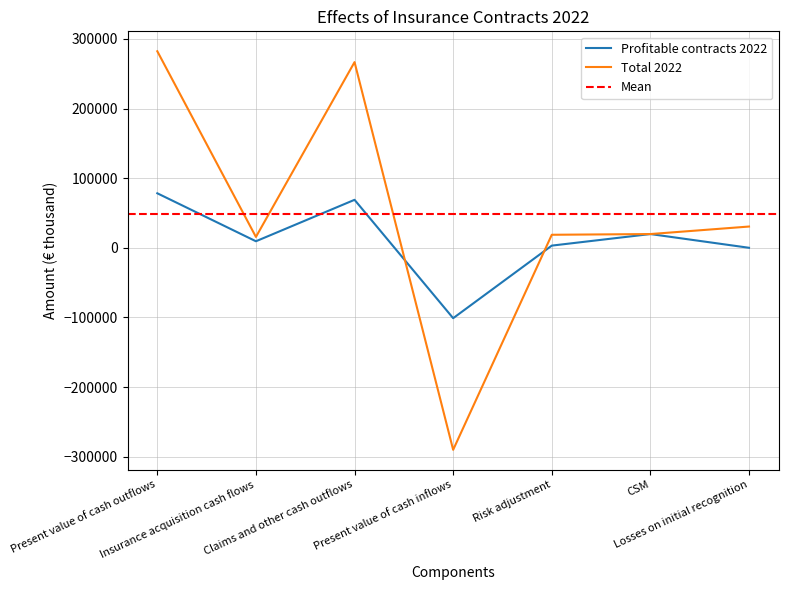

How many data points does each series have?

7